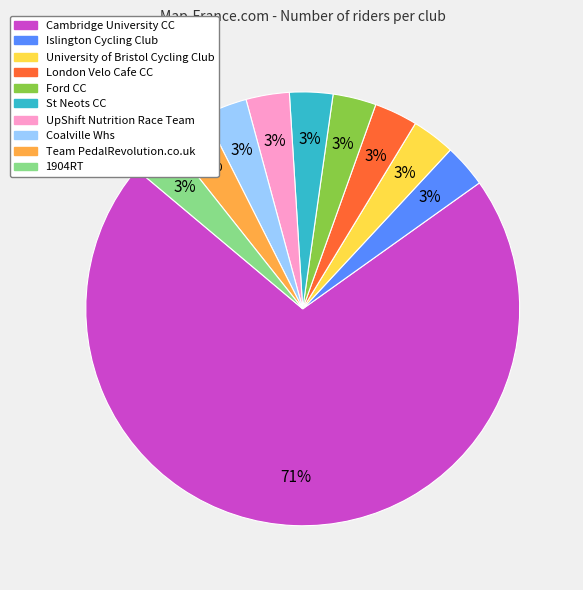

How many segments does this pie chart have?

10